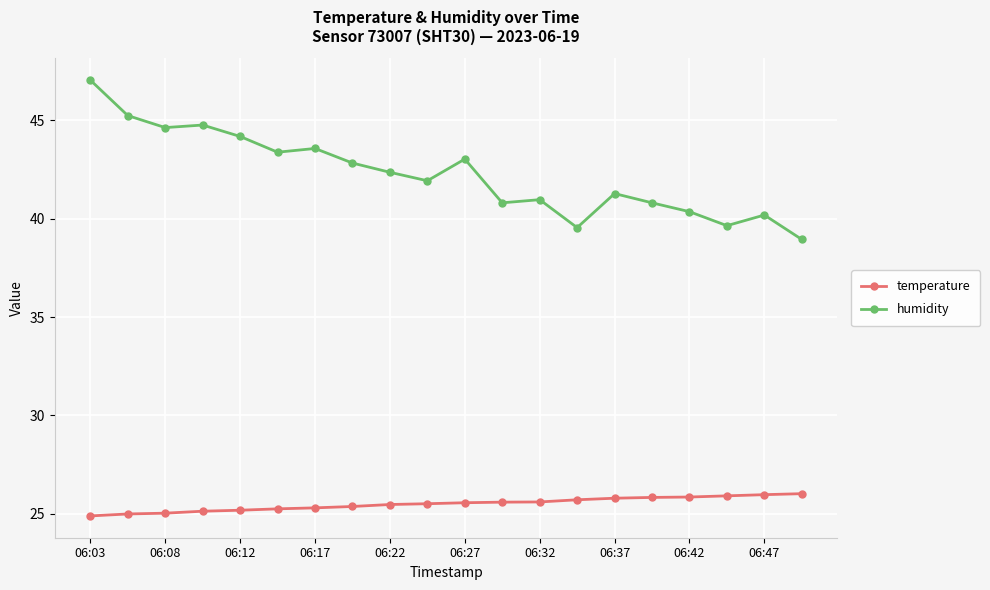

Which series has the largest range (max minus min)?

humidity